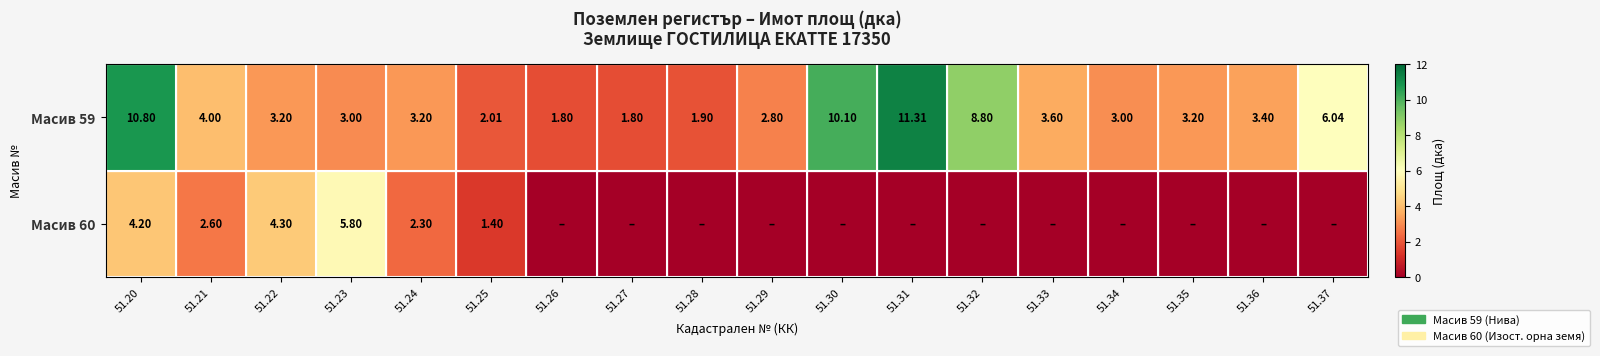

Is the value of Масив 60 at 51.24 greater than the value of Масив 59 at 51.24?

No